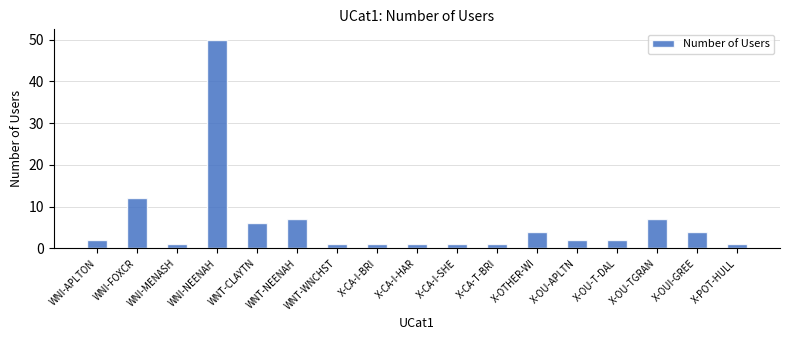

Does the chart contain any negative values?

No